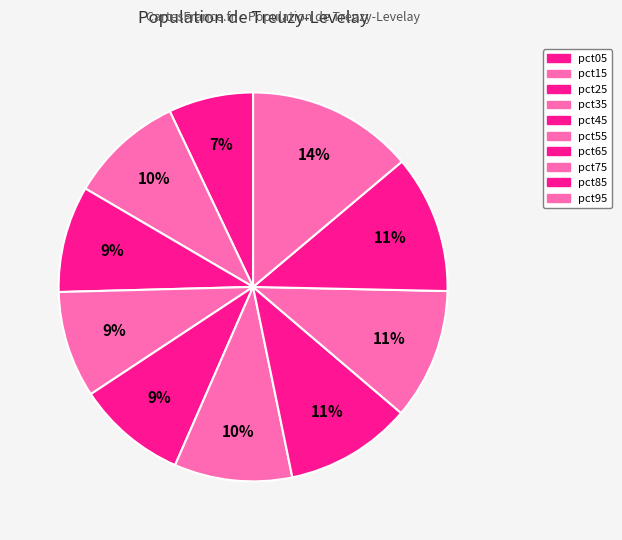

Is it true that pct45 is 9% of the pie?

True